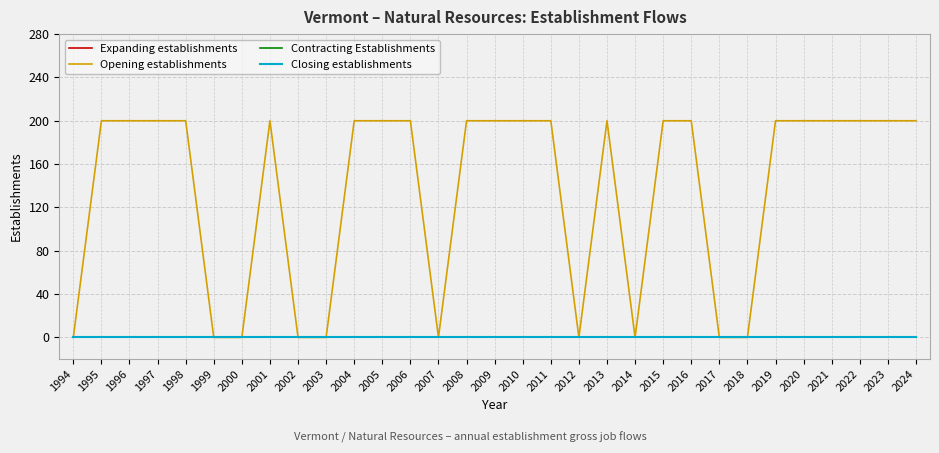

How many lines are shown in the chart?

4